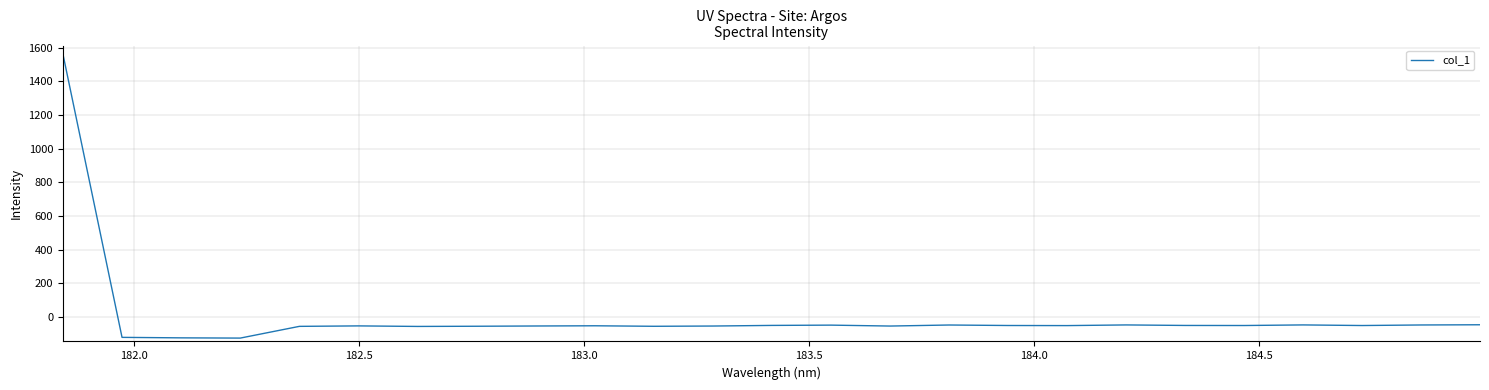

What is the difference between the maximum and minimum values?

1687.4